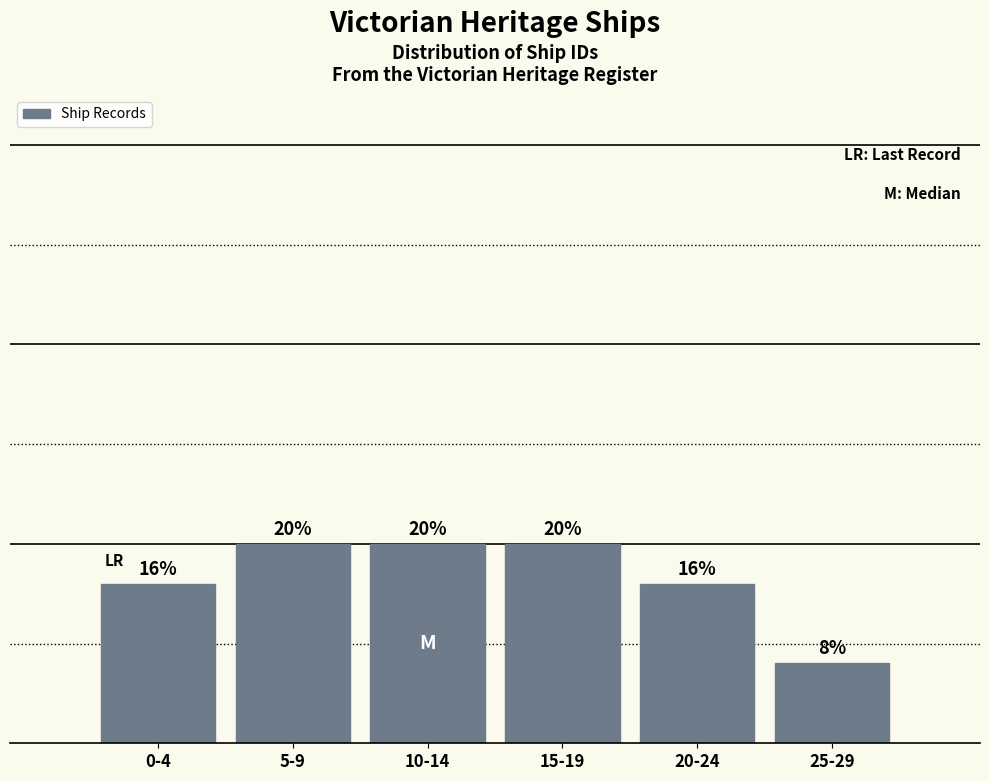

Reading right to left, list all the values displayed in this chart.

25-29=8	20-24=16	15-19=20	10-14=20	5-9=20	0-4=16